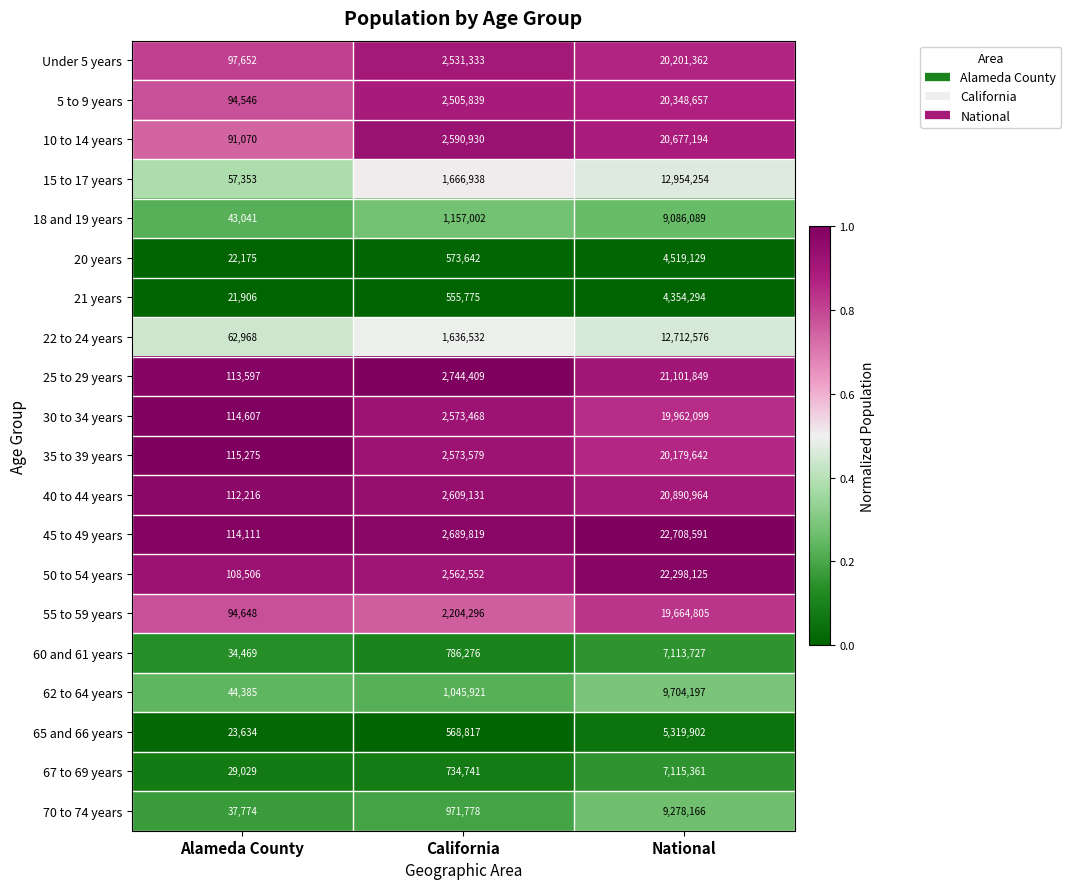

Rank the series at National from lowest to highest value.

21 years, 20 years, 65 and 66 years, 60 and 61 years, 67 to 69 years, 18 and 19 years, 70 to 74 years, 62 to 64 years, 22 to 24 years, 15 to 17 years, 55 to 59 years, 30 to 34 years, 35 to 39 years, Under 5 years, 5 to 9 years, 10 to 14 years, 40 to 44 years, 25 to 29 years, 50 to 54 years, 45 to 49 years